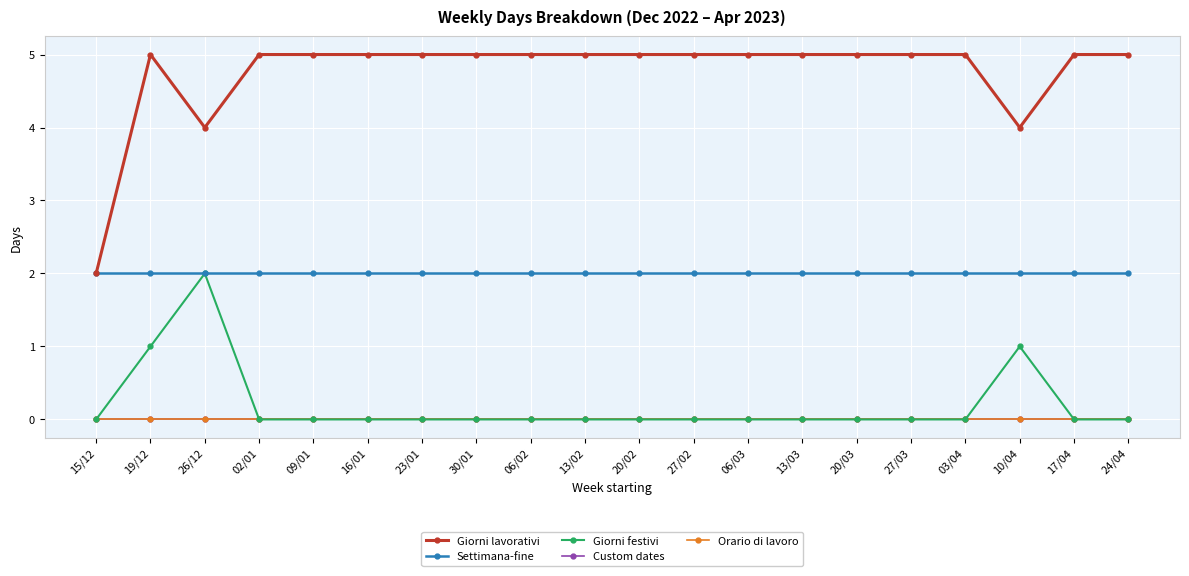

True or false: Giorni festivi and Custom dates cross at least once.

False